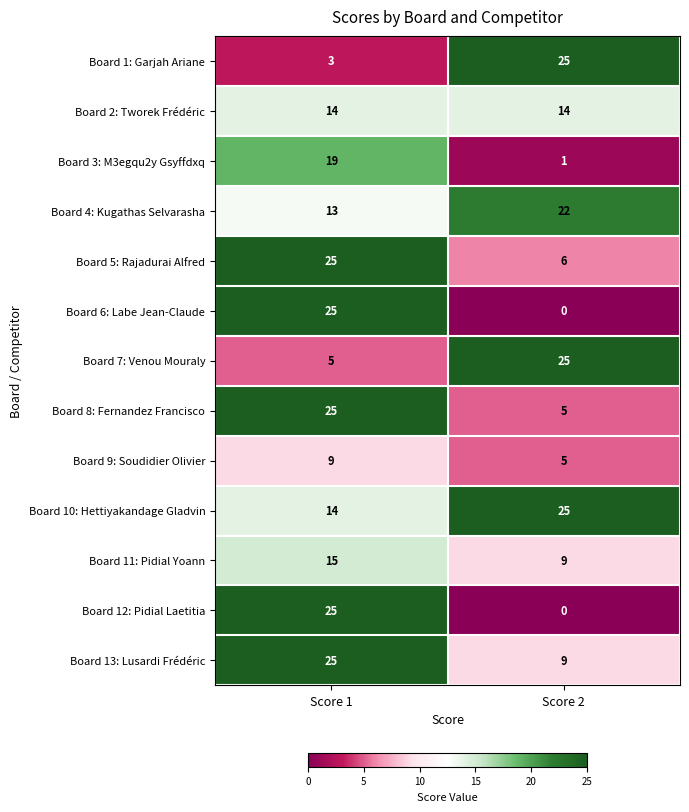

What is the total value across all series at Score 2?

146